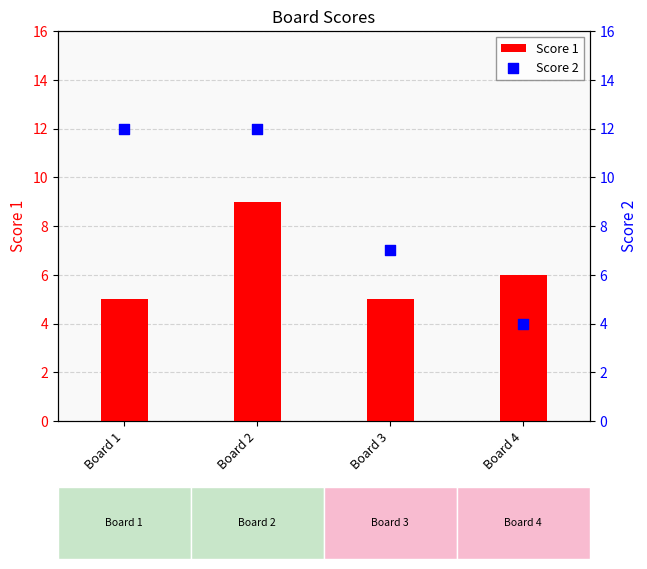

At how many categories does at least one series exceed 8?

2